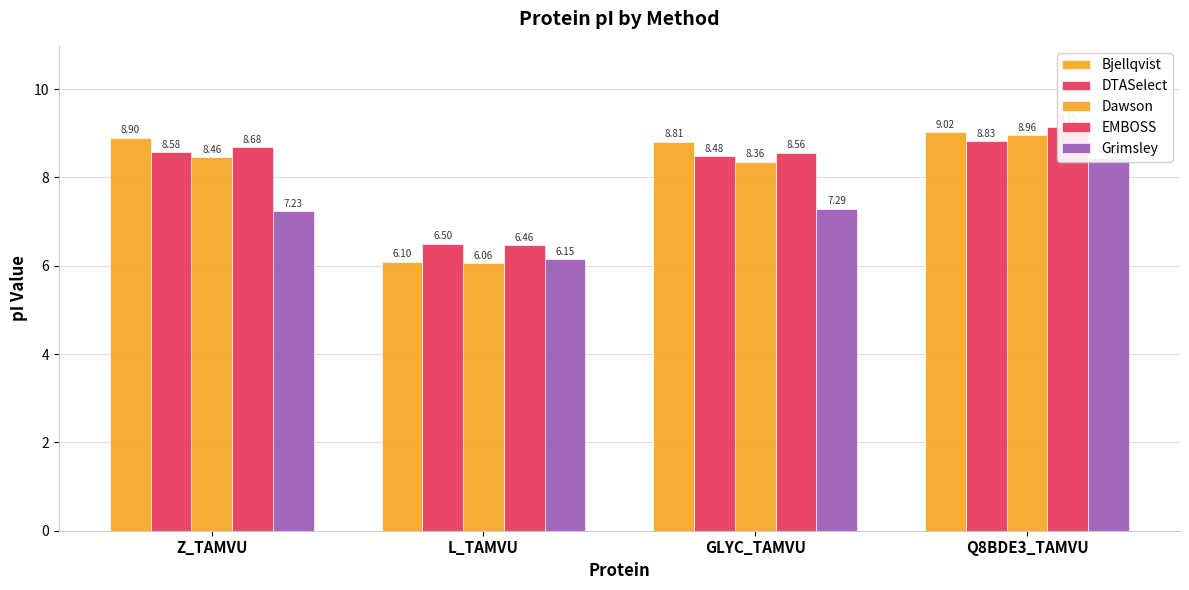

What is the total value across all series at GLYC_TAMVU?

41.5